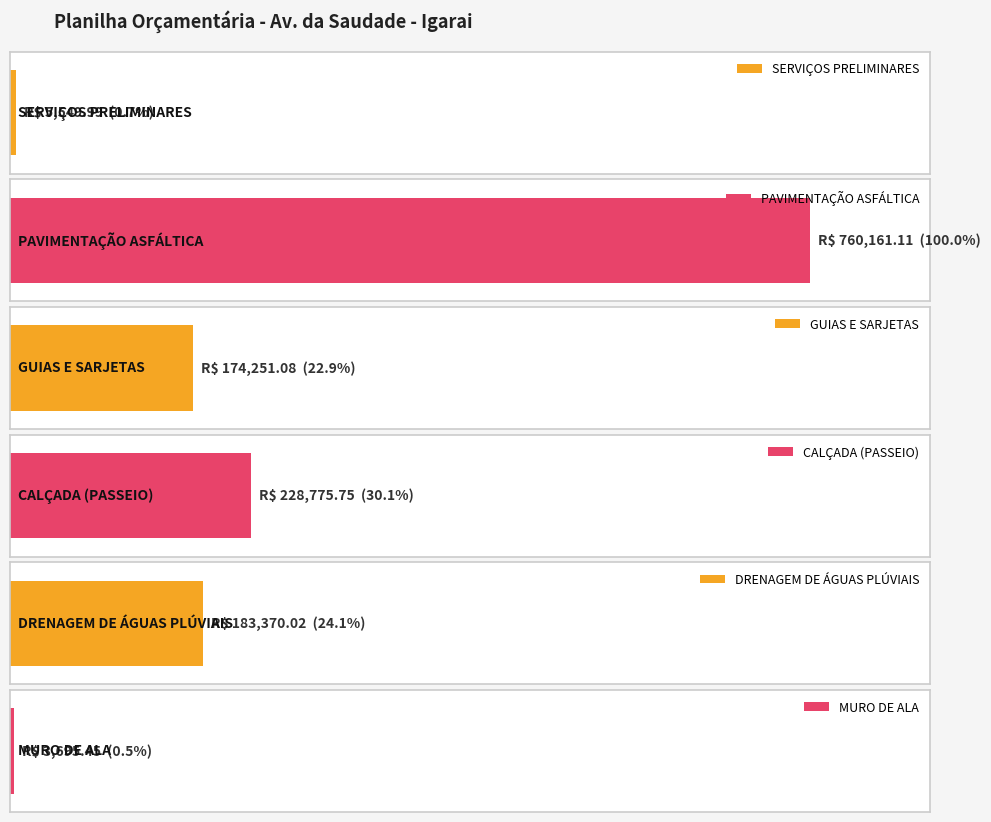

How many values exceed 183370?

3